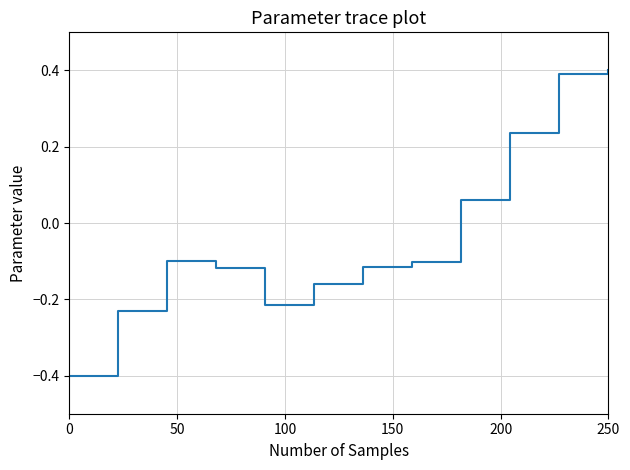

What is the minimum value shown in the chart?

-0.4